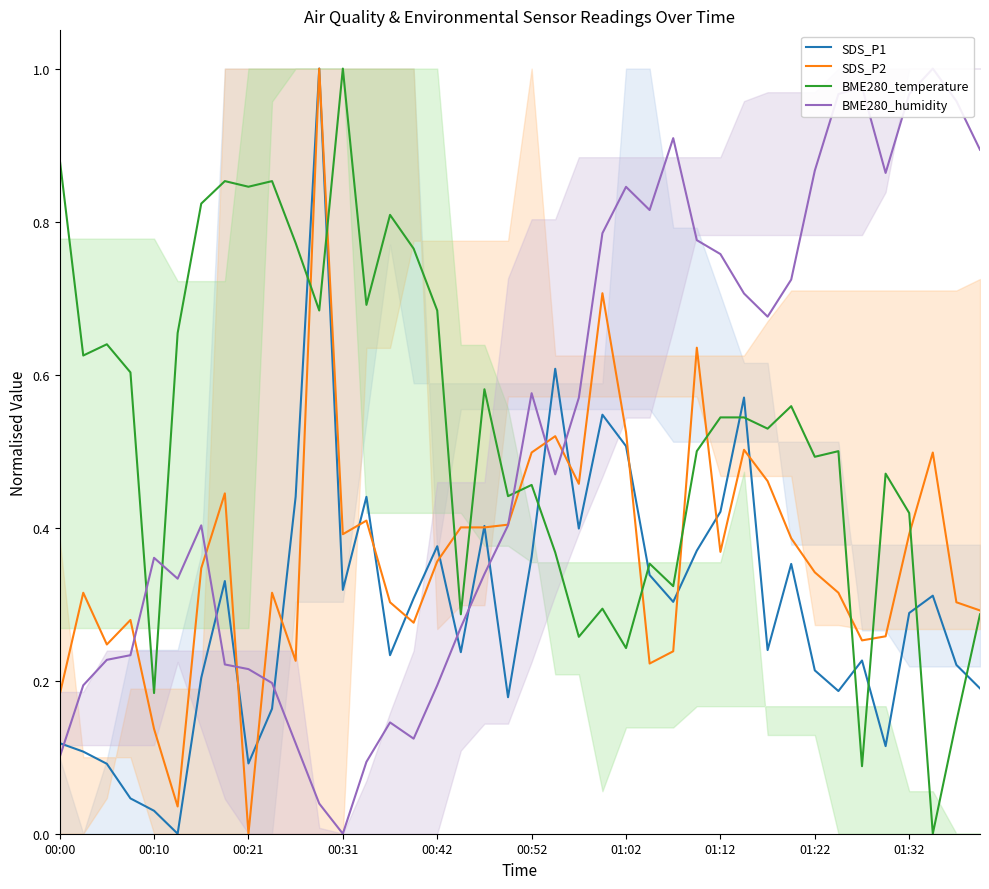

How many times do SDS_P1 and BME280_temperature cross each other?

10